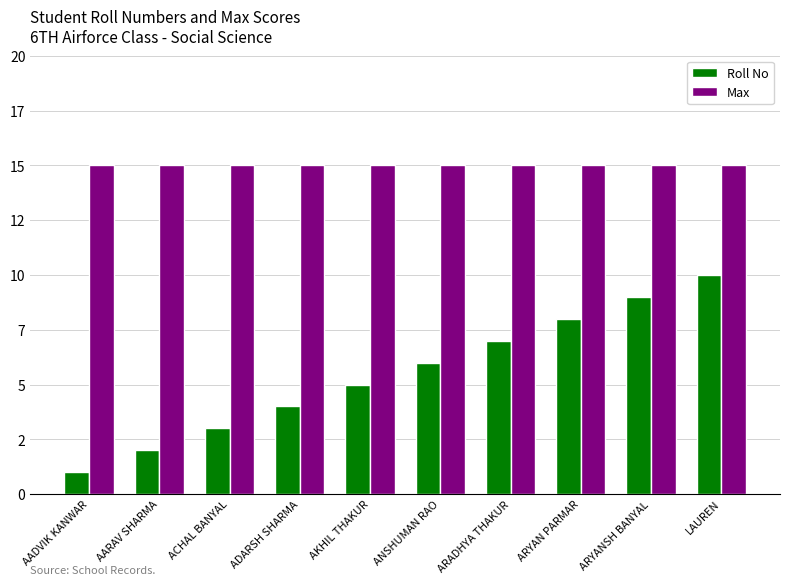

What are all the series names shown in the legend?

Roll No, Max